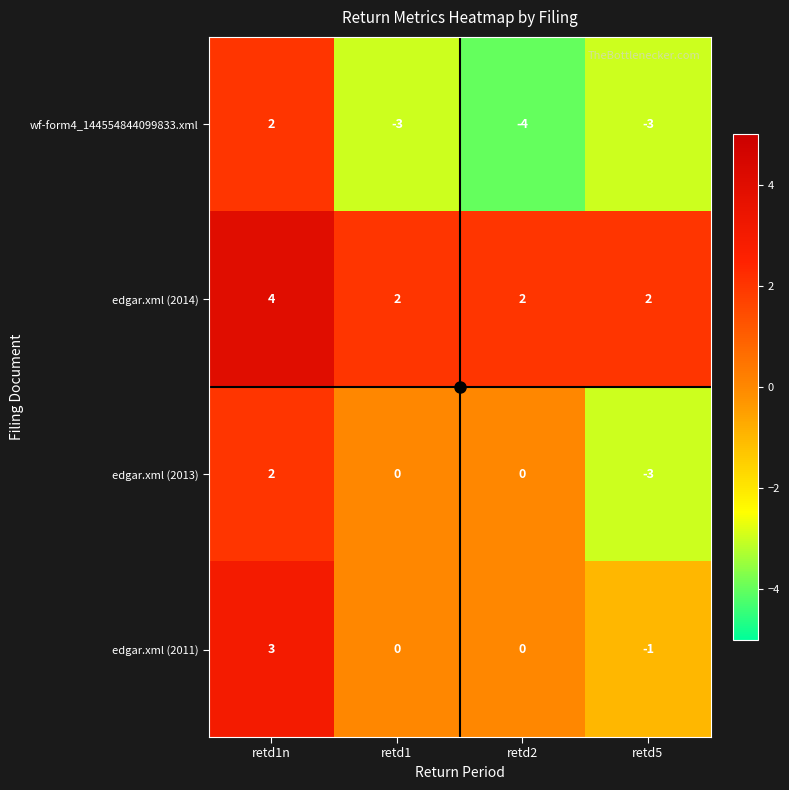

At which category is the sum across all series the highest?

retd1n